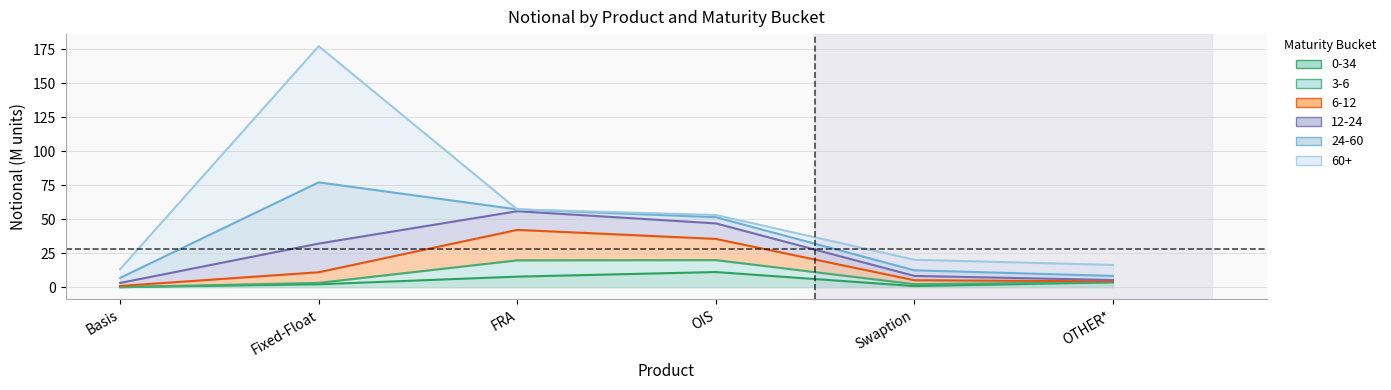

True or false: 12-24 and 3-6 intersect in this chart.

False